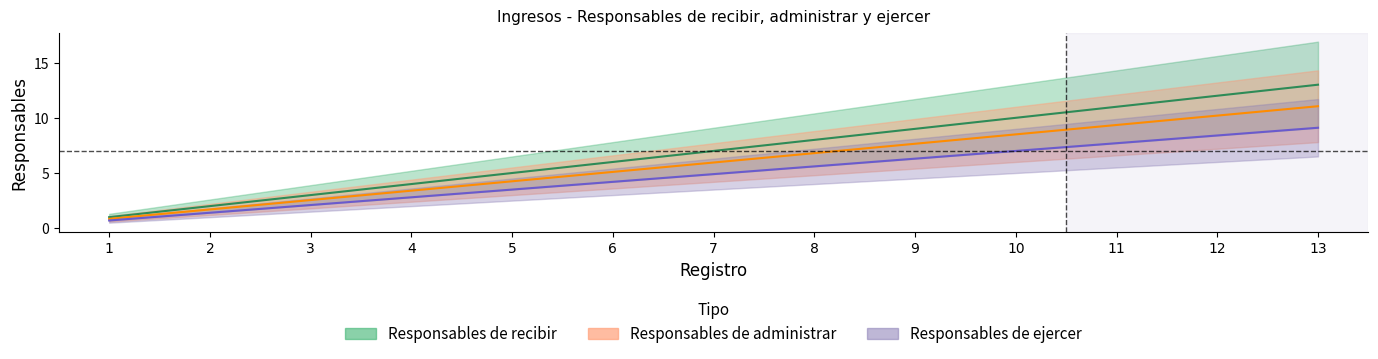

At which label does Responsables de administrar reach its peak?

13